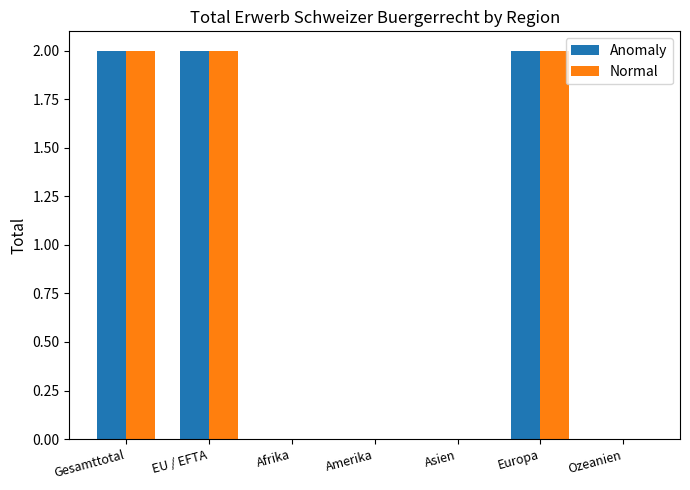

What are all the series names shown in the legend?

Anomaly, Normal